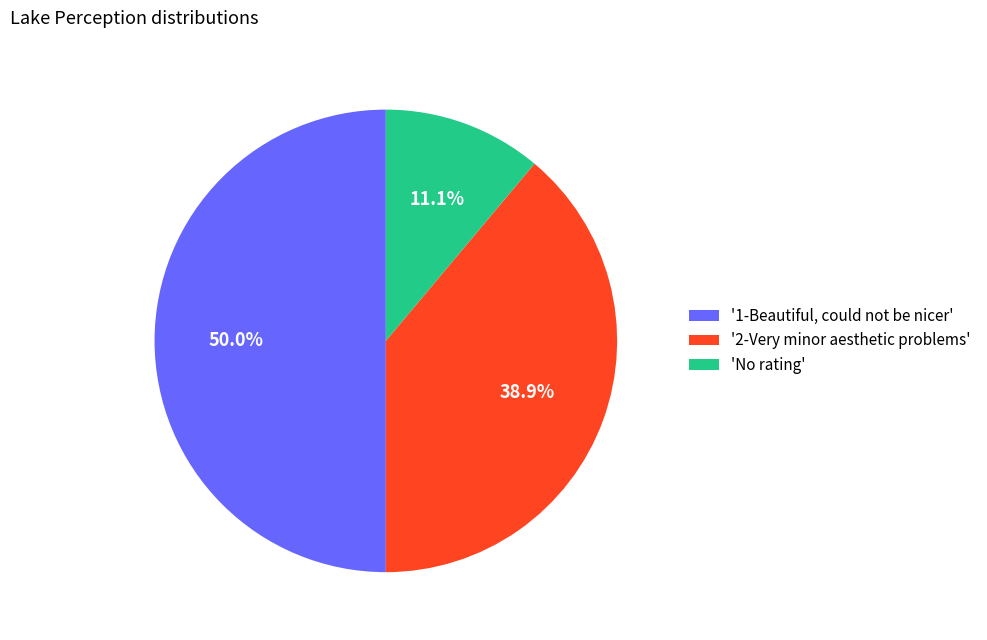

Between '1-Beautiful, could not be nicer' and '2-Very minor aesthetic problems', which is larger?

'1-Beautiful, could not be nicer'